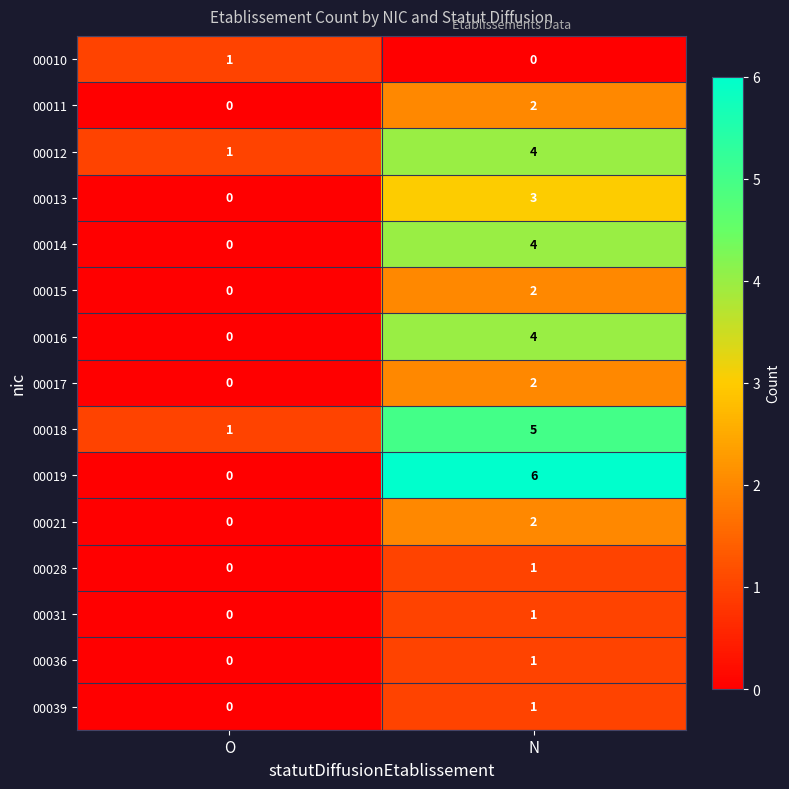

List the labels in order of 00021 value, smallest first.

O, N